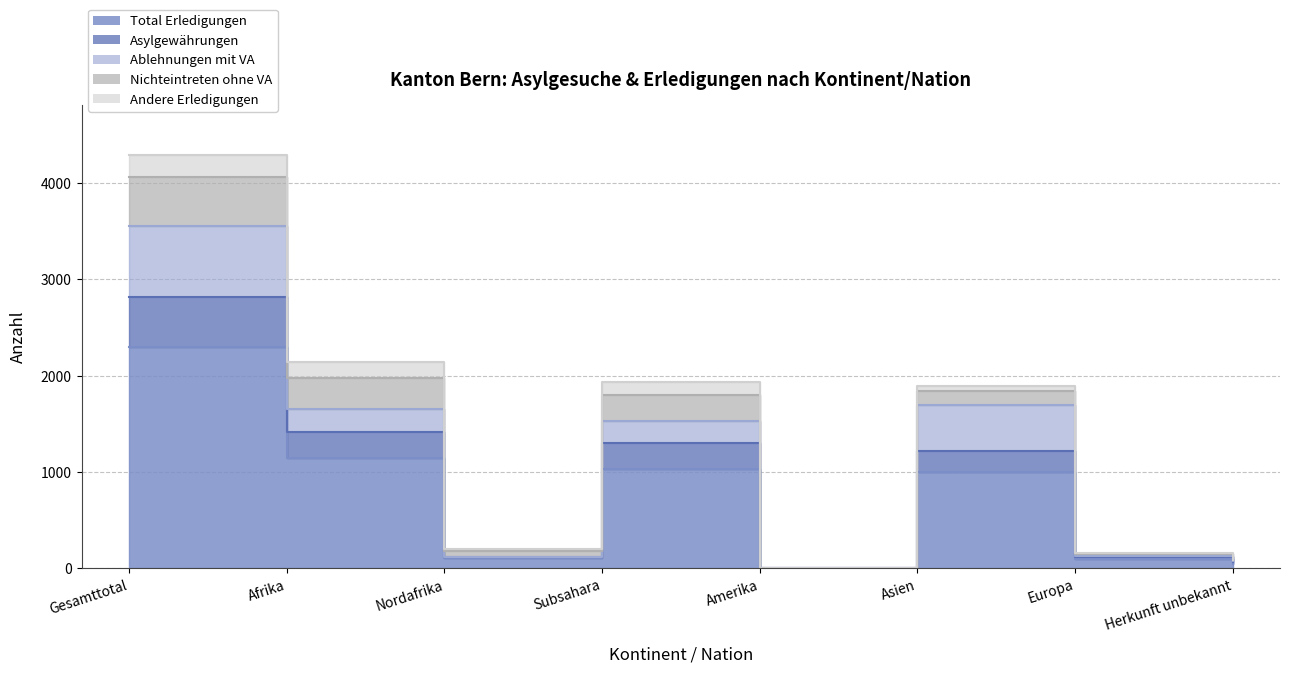

How many data points does each series have?

8